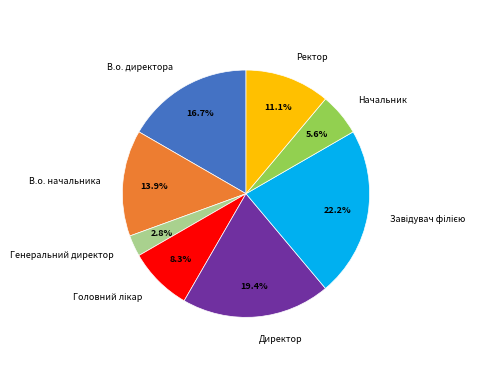

To the nearest percent, what is the combined percentage of Начальник and Директор?

25%